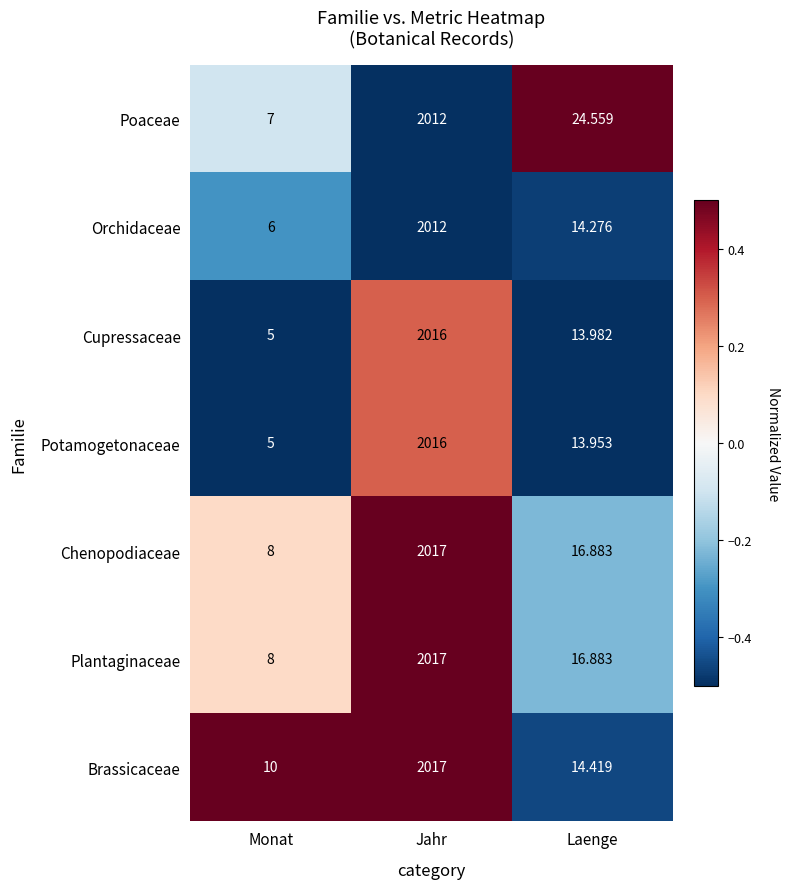

Which category has the highest value in the Brassicaceae series?

Jahr